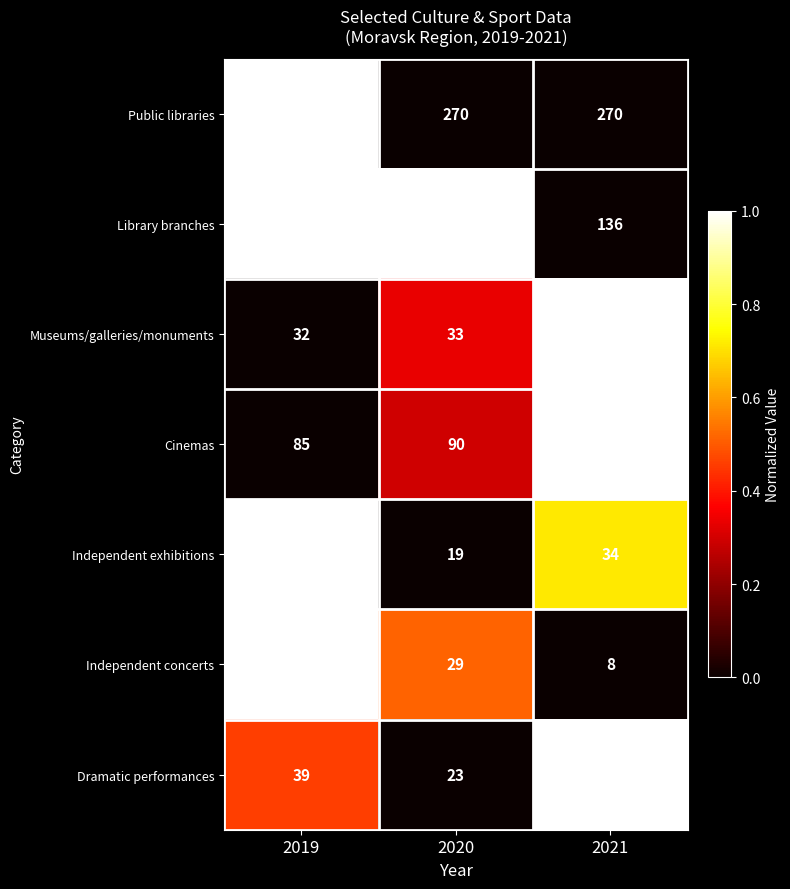

Which series has the widest spread of values?

Independent concerts